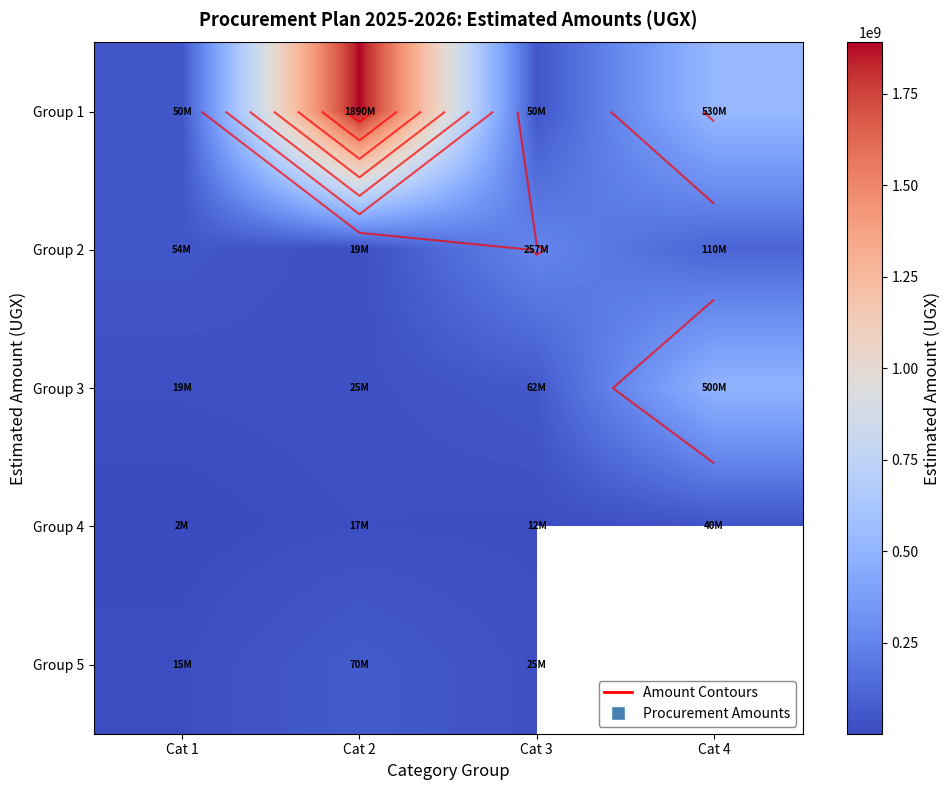

What value does the Group 4 series have at Cat 1?

2000000.0